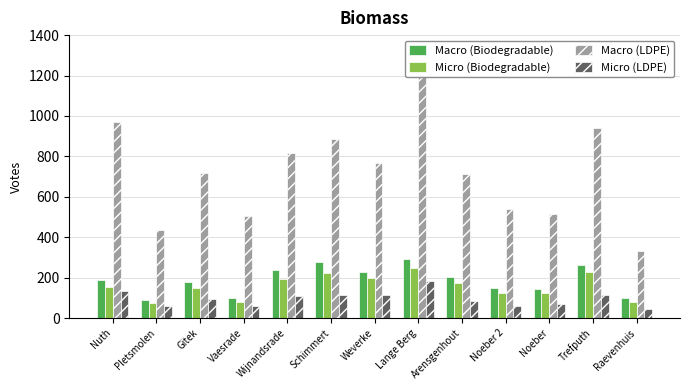

What is the sum of all Macro (Biodegradable) values?

2441